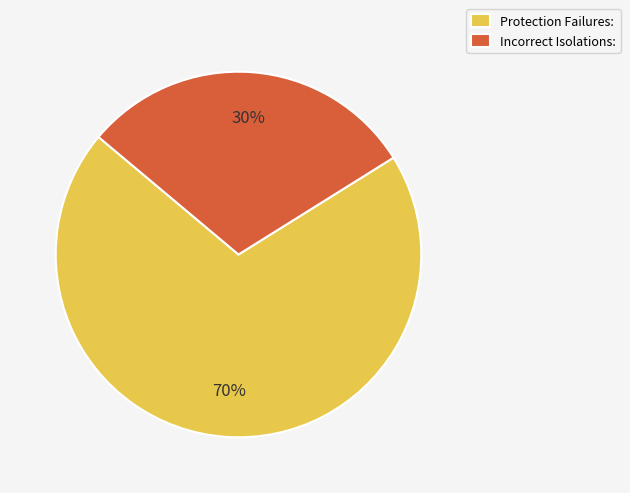

Which category accounts for the majority?

Protection Failures: